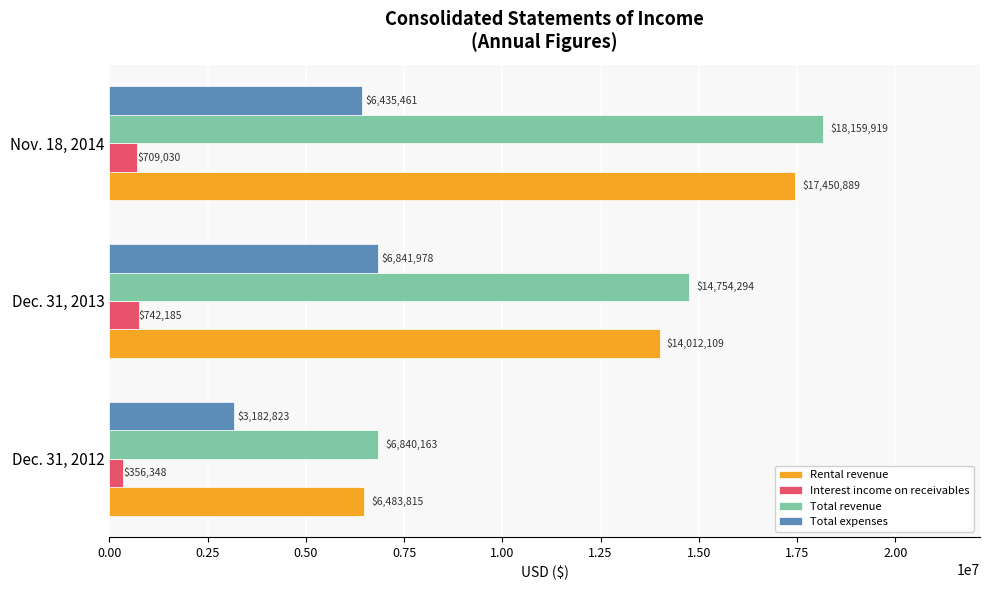

At how many categories does at least one series exceed 16960720?

1